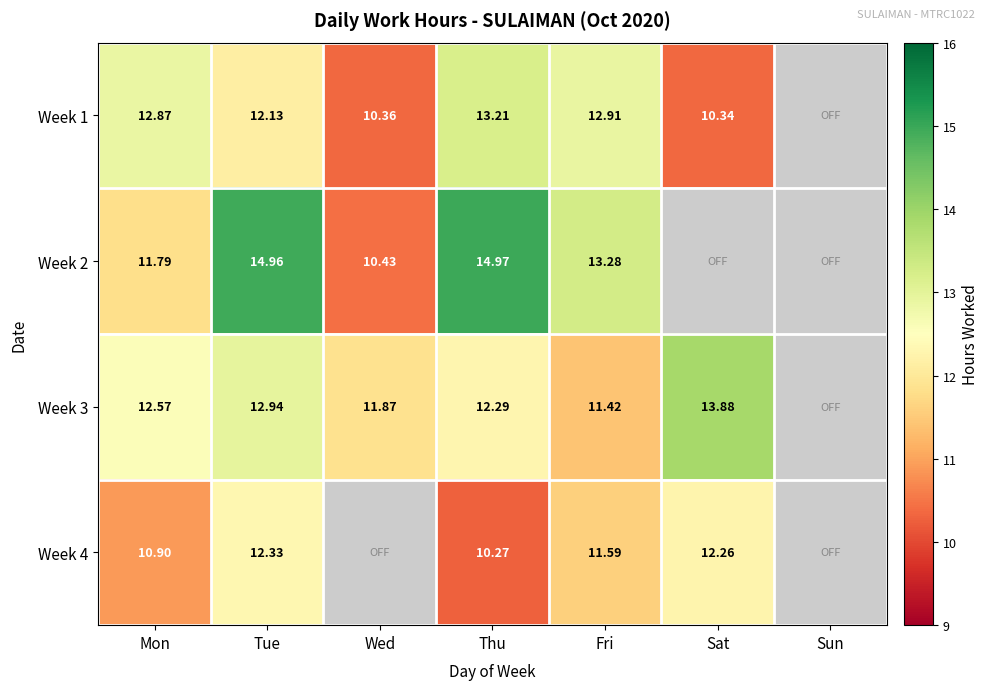

Is the value of Week 3 at Mon greater than the value of Week 4 at Mon?

Yes